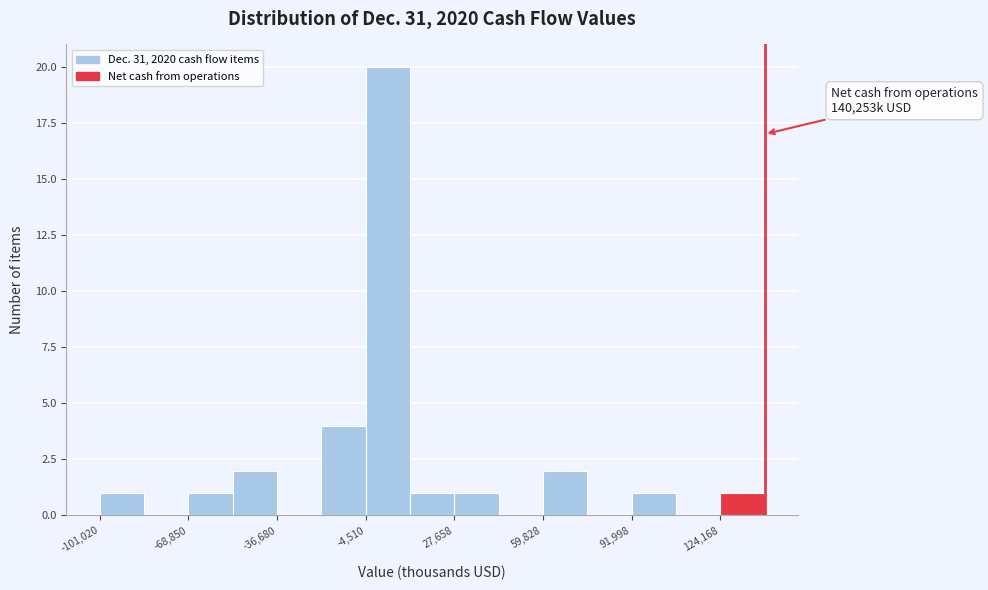

Read against the x-axis, roughly where is the centre of the tallest bar?

5000